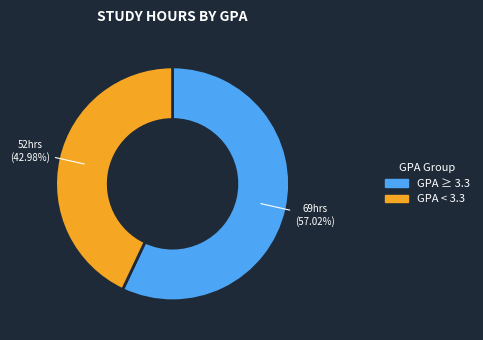

How many segments does this pie chart have?

2